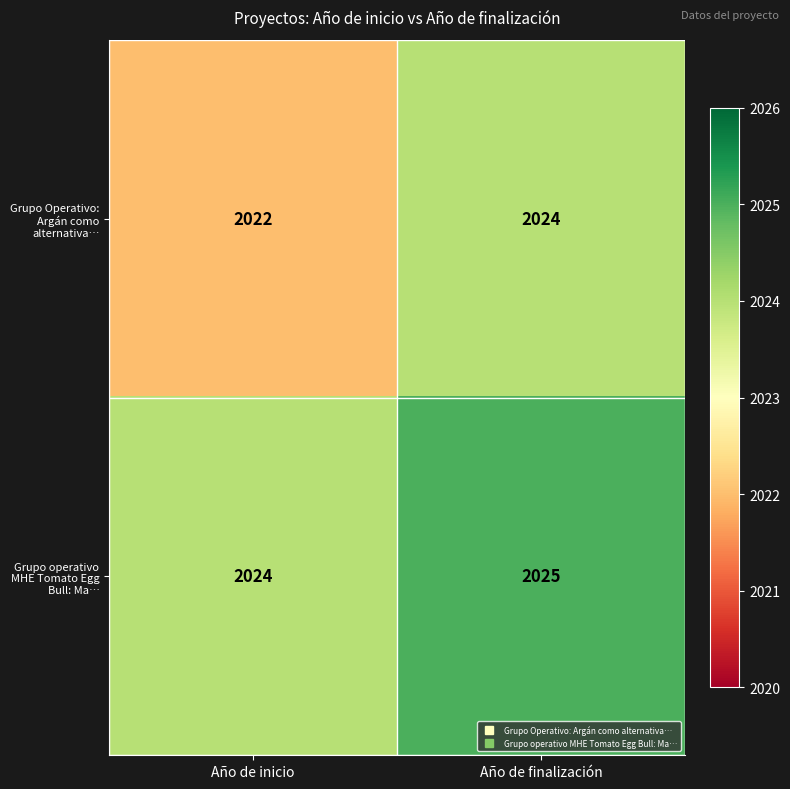

At which category is the sum across all series the highest?

Año de finalización